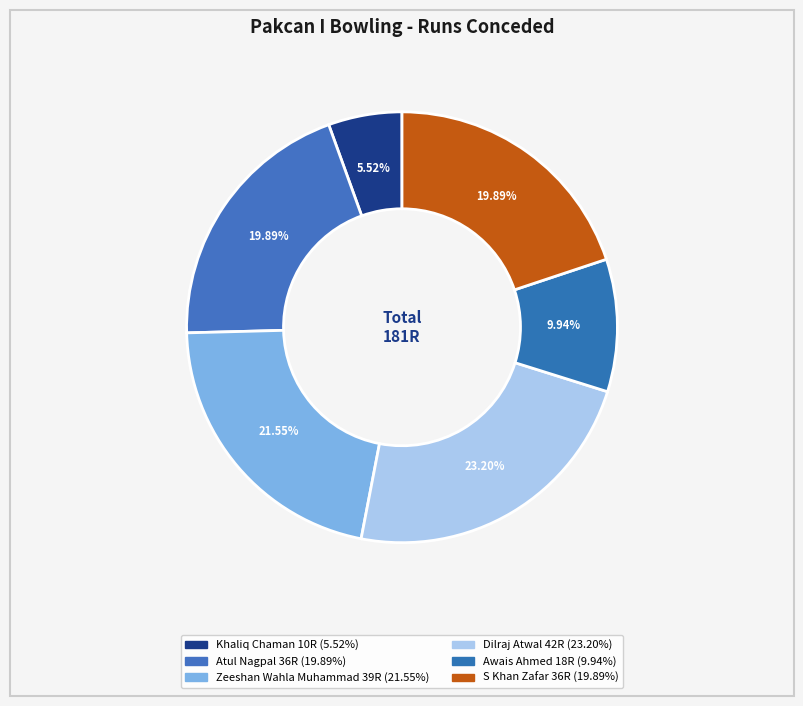

How many slices are in this pie chart?

6